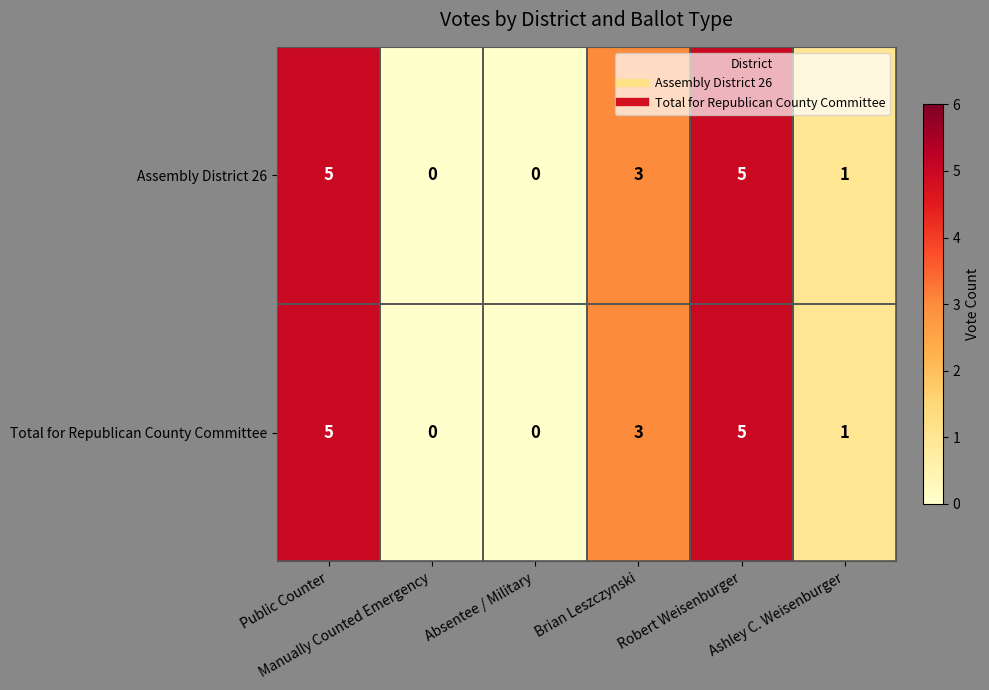

What is the sum of all Total for Republican County Committee values?

14